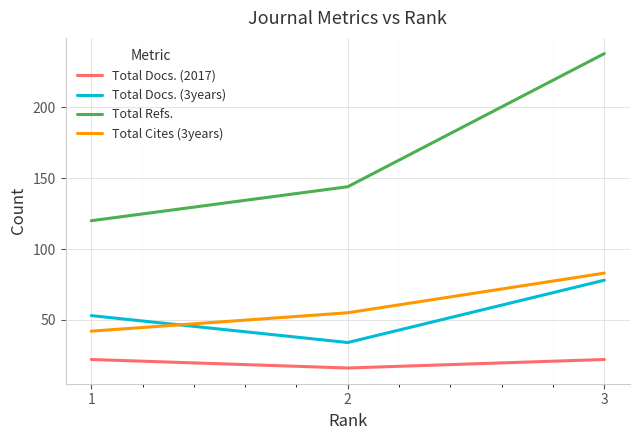

The Total Docs. (2017) series shows 14 at 3. True or false?

False